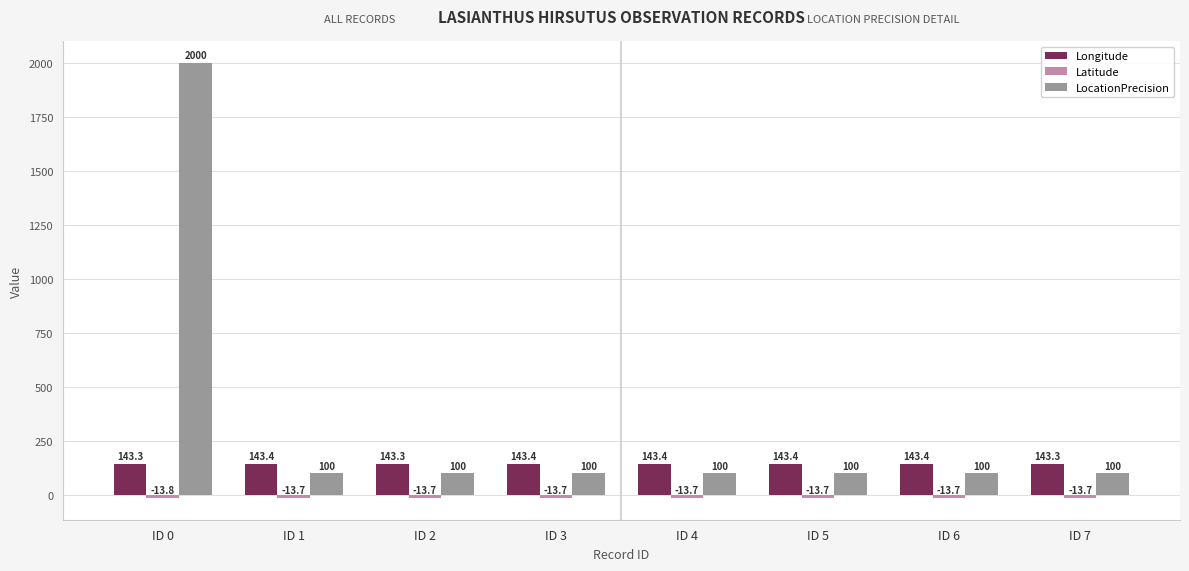

What is the sum of the LocationPrecision values at ID 6 and ID 3?

200.0